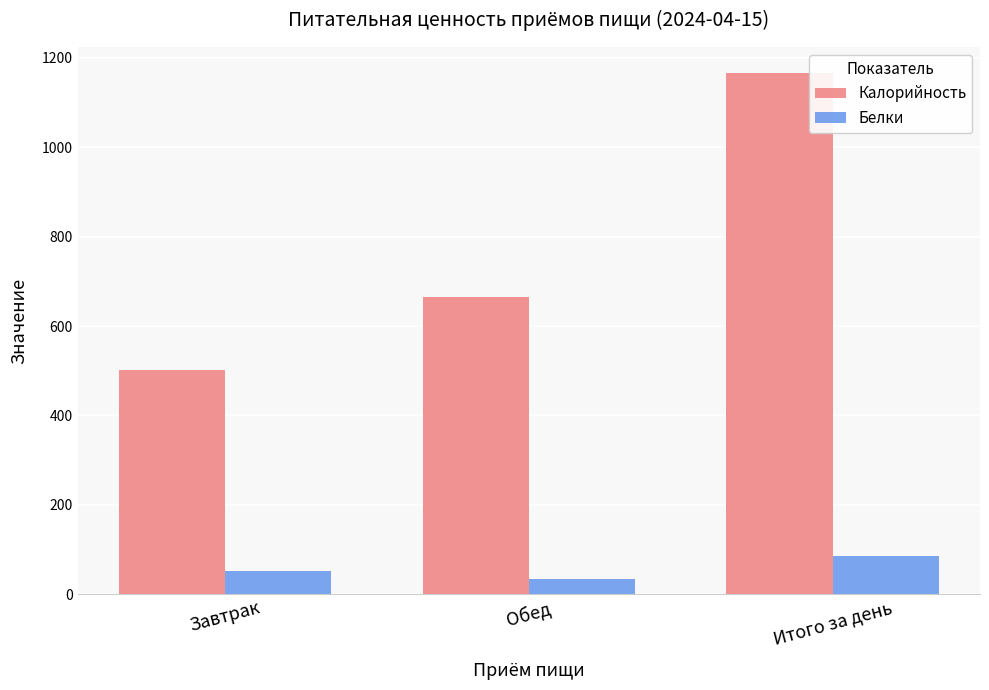

What value does the Белки series have at Итого за день, to the nearest 5?

85